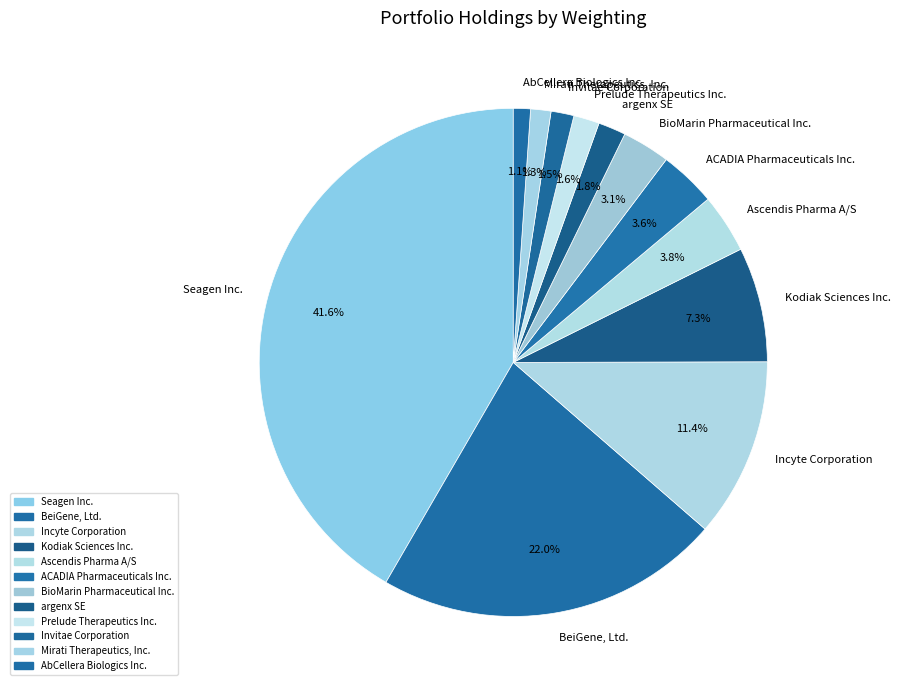

To the nearest percent, what is the difference between the Ascendis Pharma A/S and AbCellera Biologics Inc. slice percentages?

3%